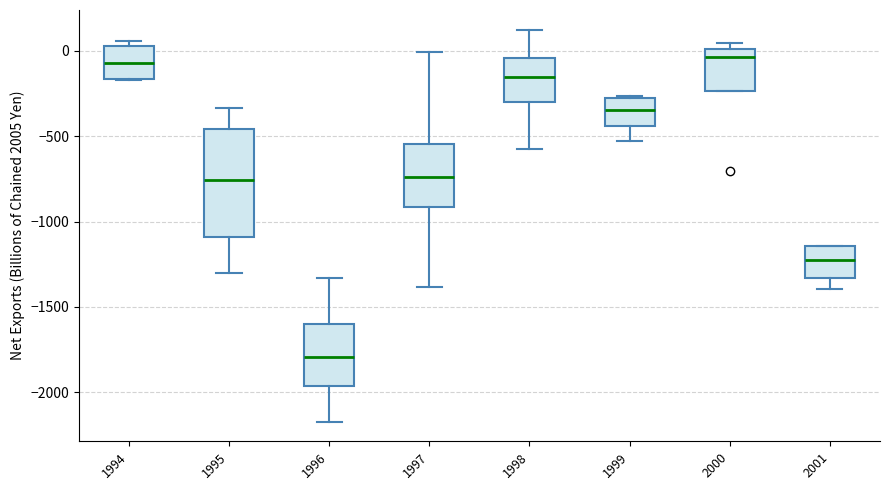

Which box's median line is the lowest?

1996